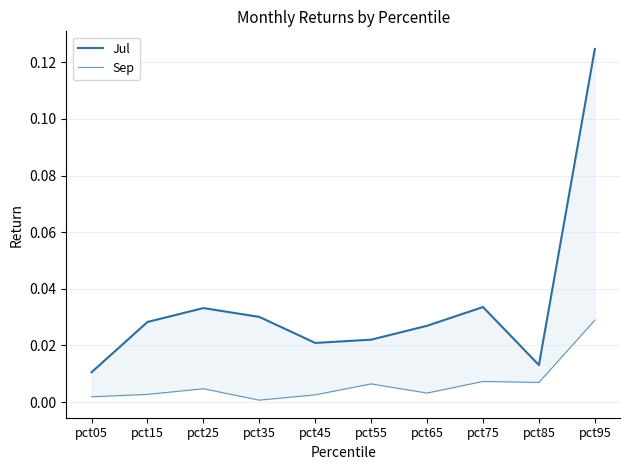

Reading left to right, what are all the values shown in this chart?

Jul: pct05=0.0	pct15=0.0	pct25=0.0	pct35=0.0	pct45=0.0	pct55=0.0	pct65=0.0	pct75=0.0	pct85=0.0	pct95=0.1
Sep: pct05=0.0	pct15=0.0	pct25=0.0	pct35=0.0	pct45=0.0	pct55=0.0	pct65=0.0	pct75=0.0	pct85=0.0	pct95=0.0